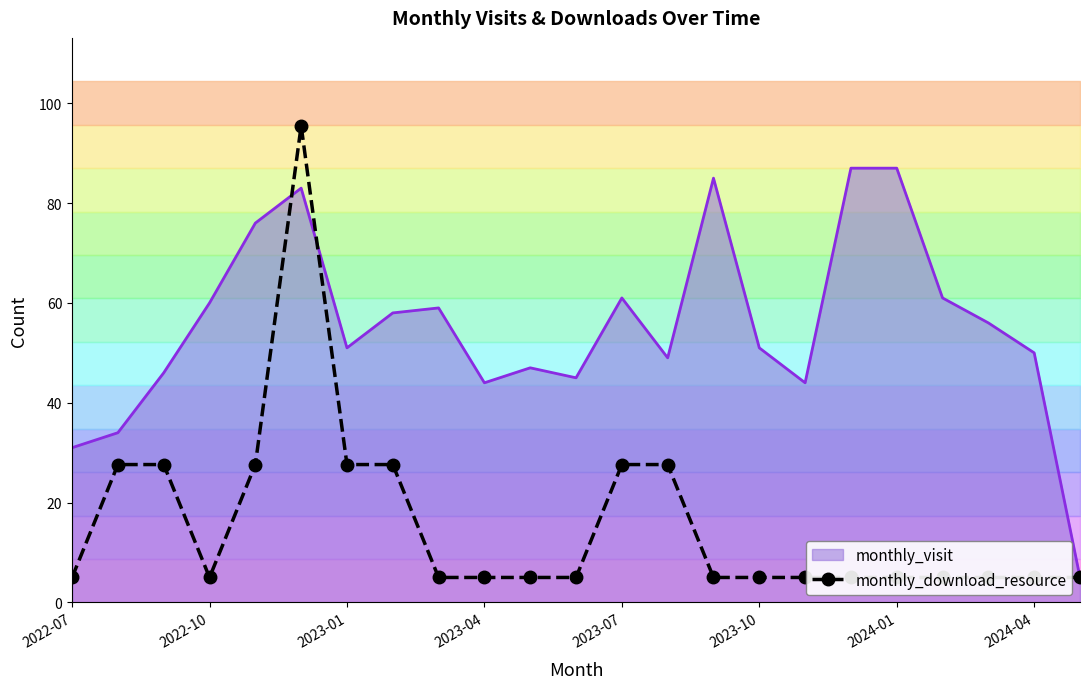

What is the smallest value displayed?

5.0